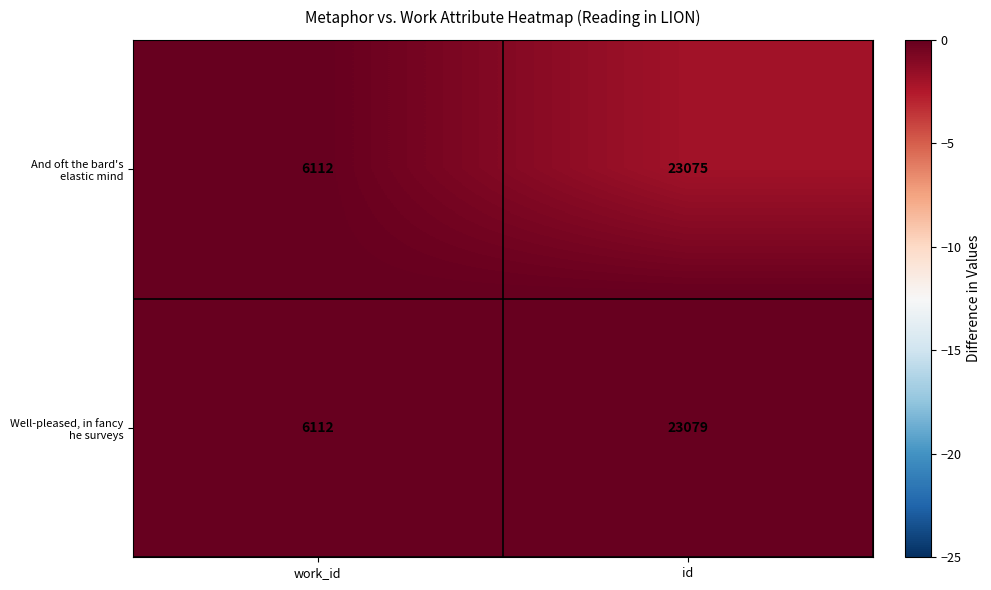

Is it true that Well-pleased, in fancy he surveys equals 9580 at work_id?

False